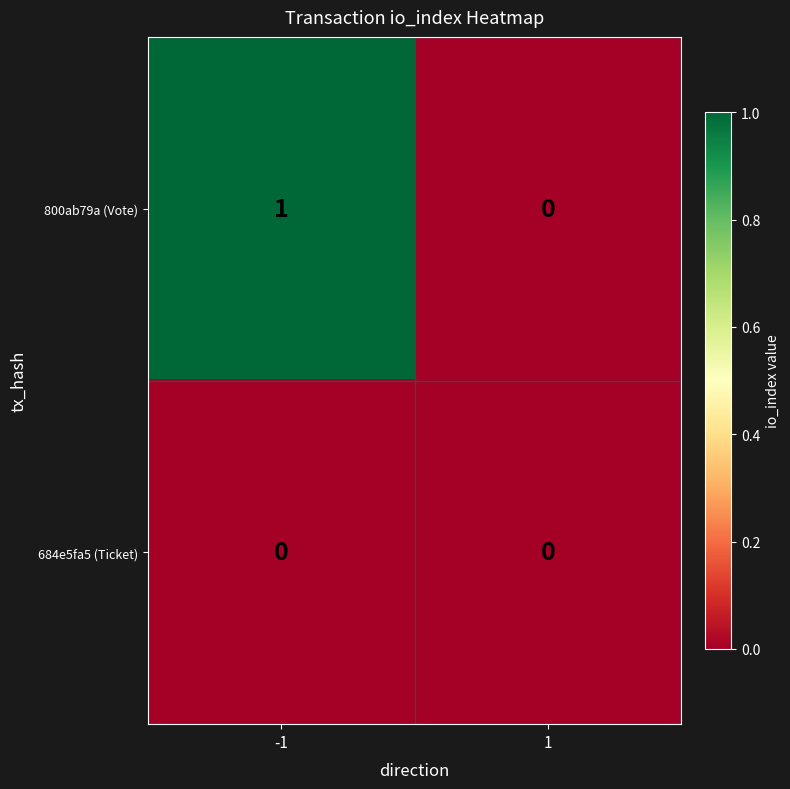

Reading left to right, extract all data points from this chart.

800ab79a (Vote): 1	0
684e5fa5 (Ticket): 0	0